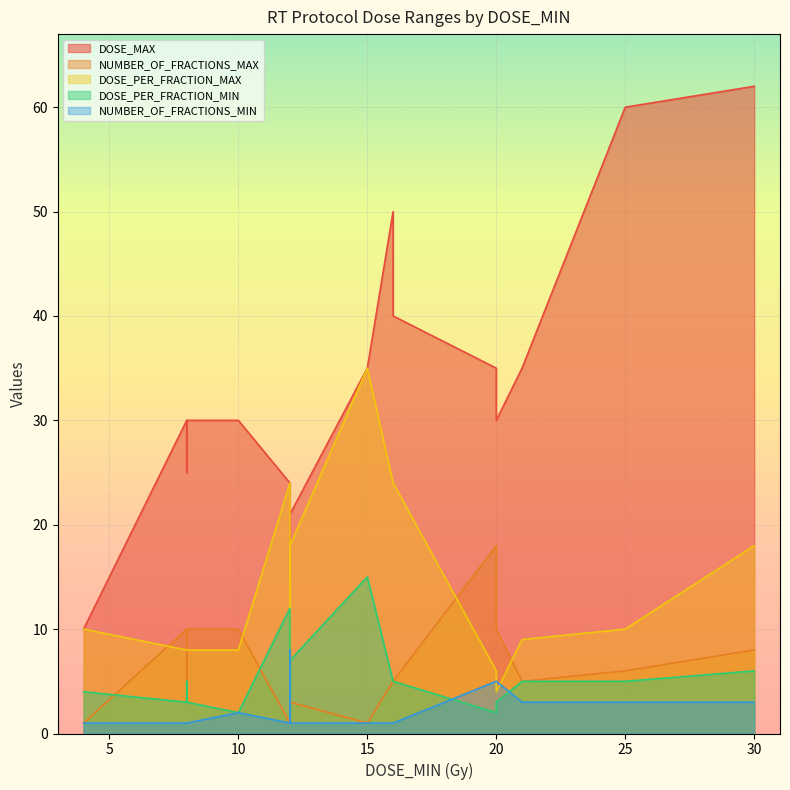

The DOSE_PER_FRACTION_MIN series shows 8.1 at 30. True or false?

False